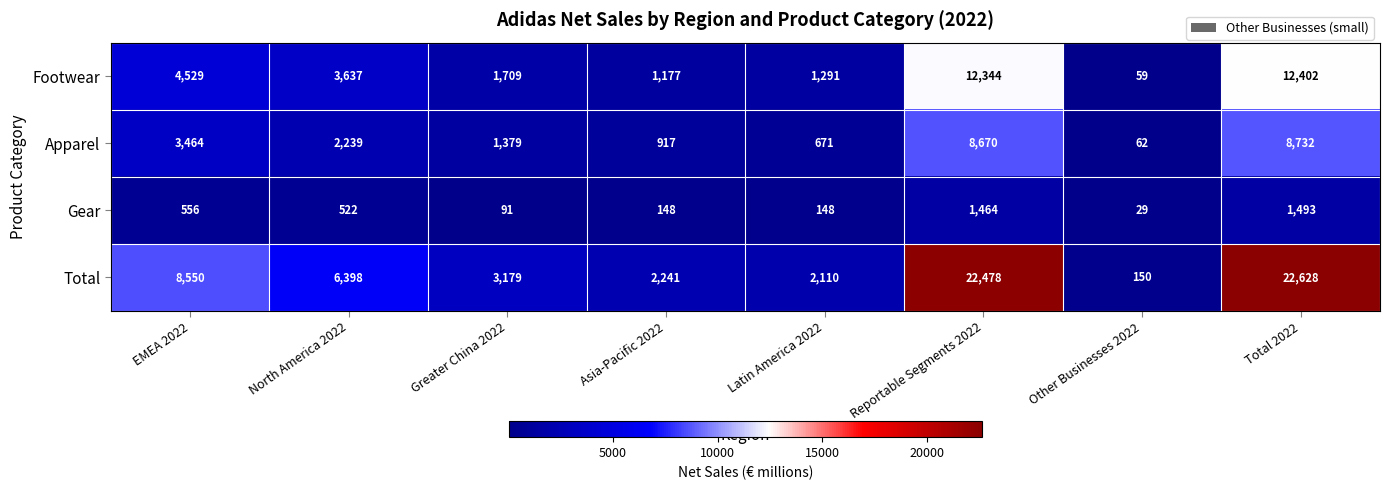

True or false: Gear has a value of 744 at EMEA 2022.

False